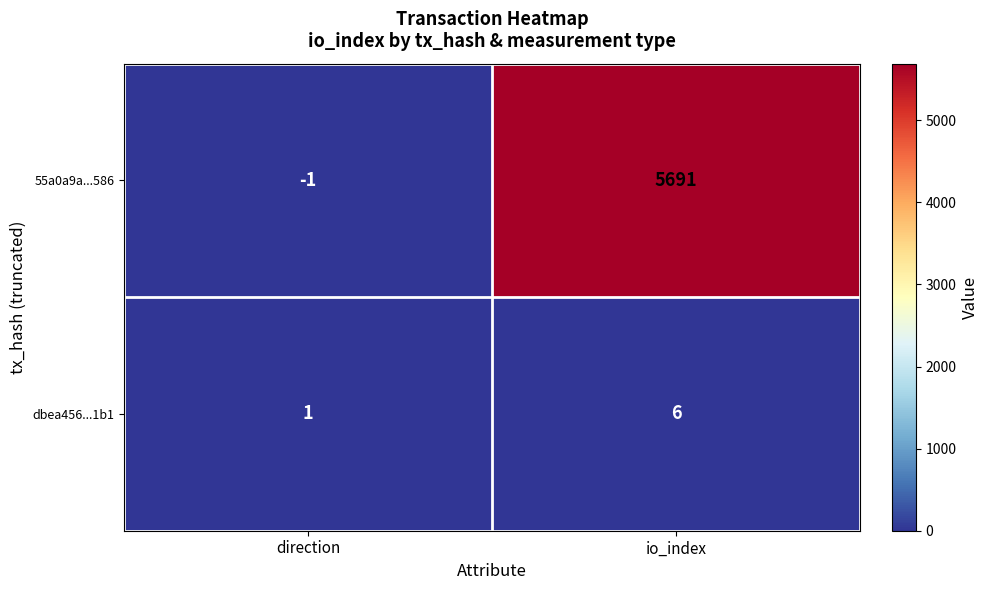

List the series in order of their peak value, lowest first.

dbea456...1b1, 55a0a9a...586